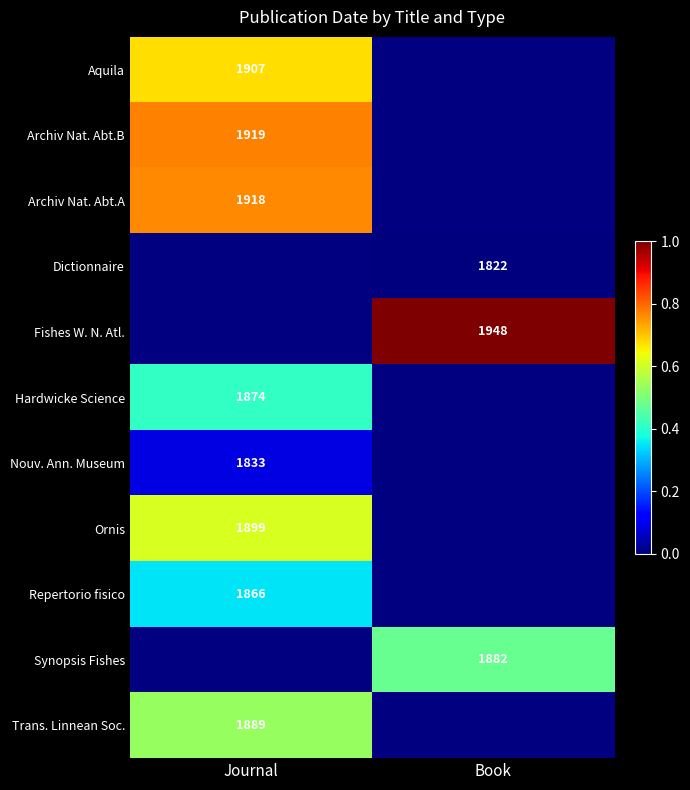

How many positive values does the Synopsis Fishes series have?

1